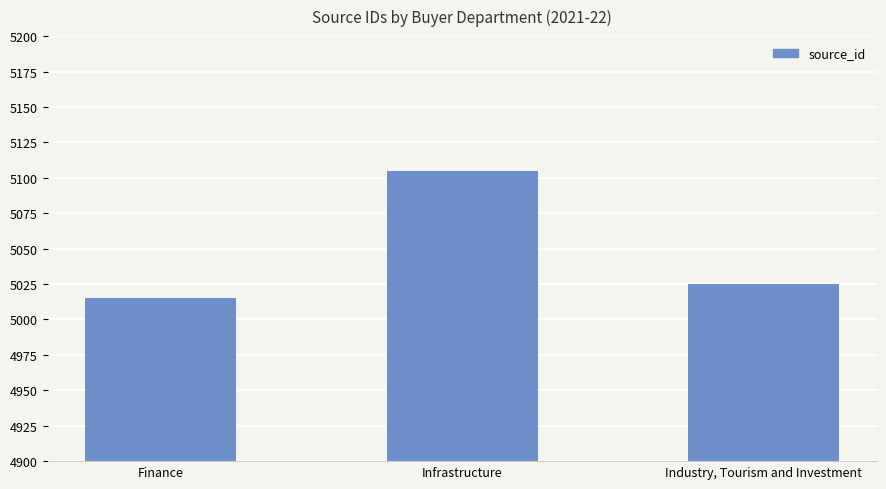

What position from the left is Infrastructure?

2